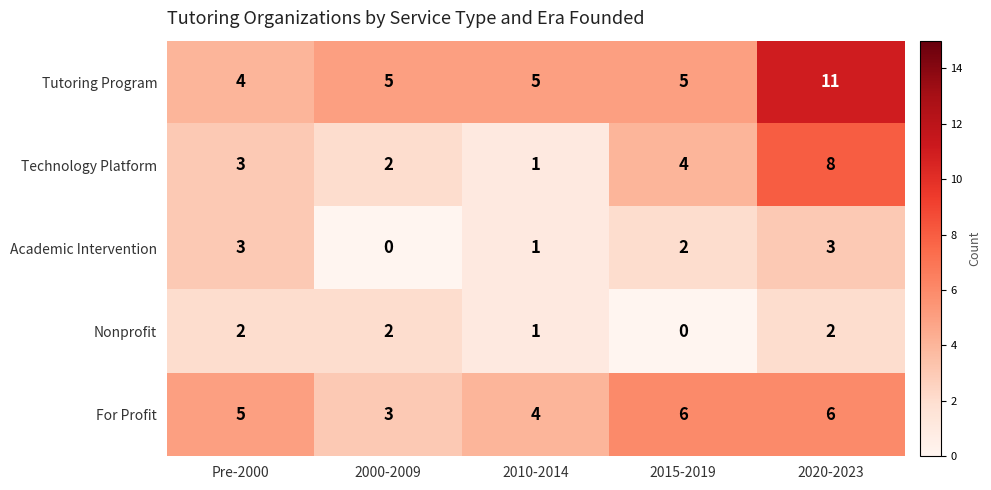

What is the difference between the maximum and minimum values in the For Profit series?

3